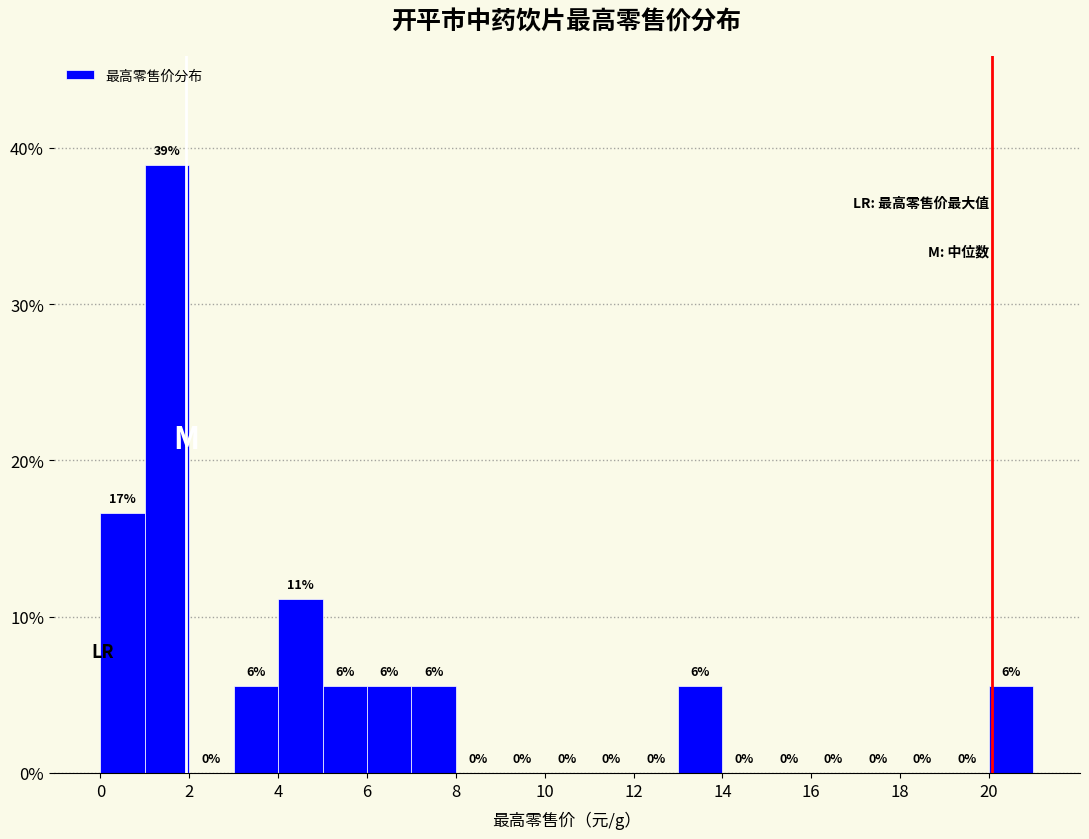

Which range on the x-axis has the tallest bar?

1 to 2